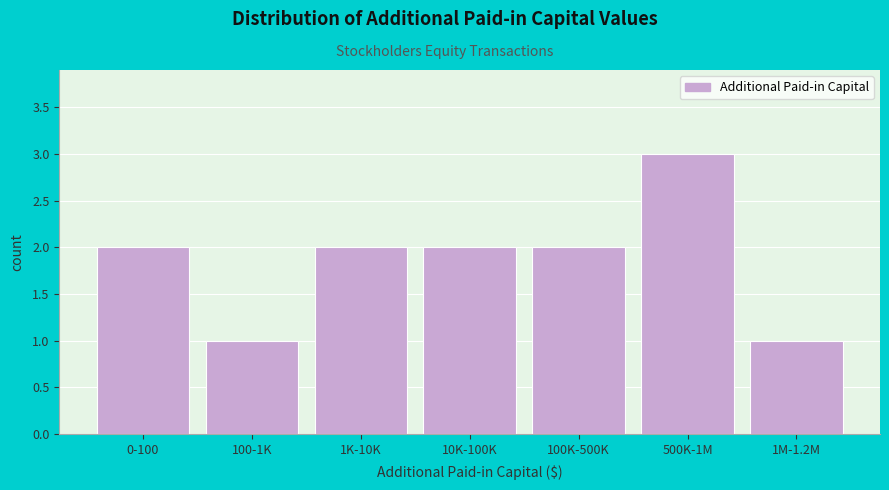

Reading left to right, list all the values displayed in this chart.

2	1	2	2	2	3	1